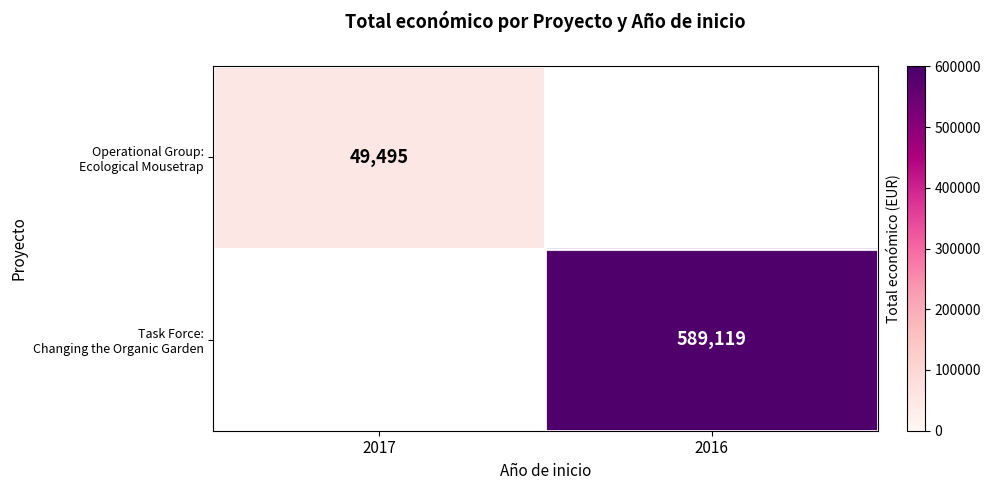

Which category has the highest value in the Operational Group: Ecological Mousetrap series?

2017